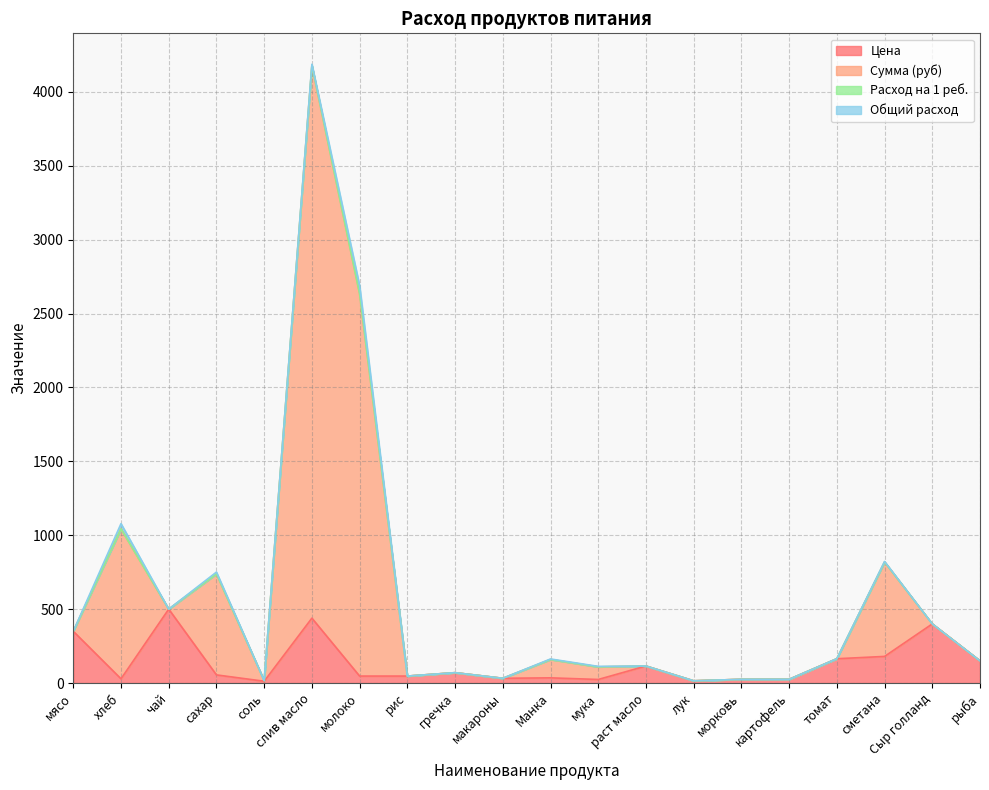

How many lines are shown in the chart?

4